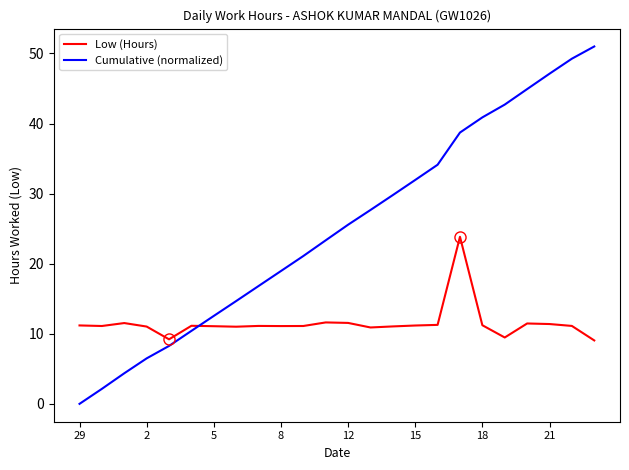

How many intersections are there between Cumulative (normalized) and Low (Hours)?

1